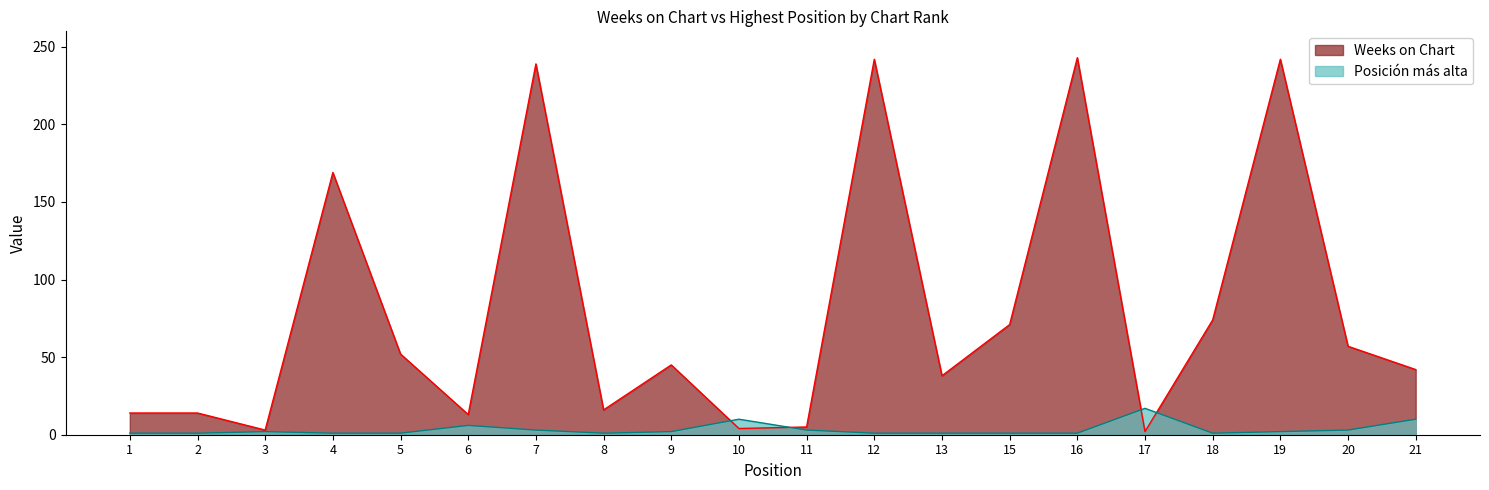

The value of Posicion mas alta at 16 is 1. True or false?

True